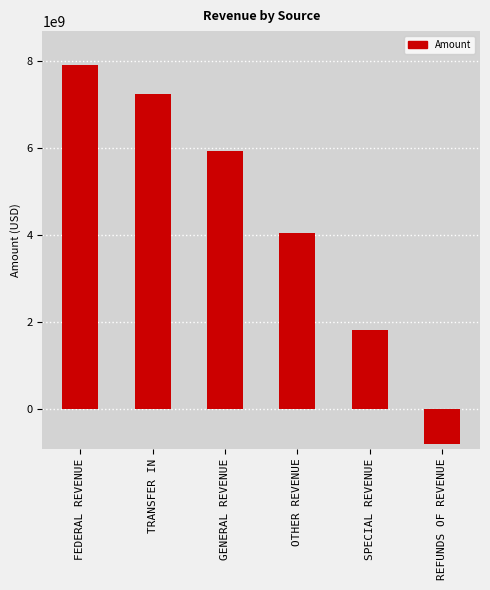

Where does the data first go above 5918553143?

FEDERAL REVENUE